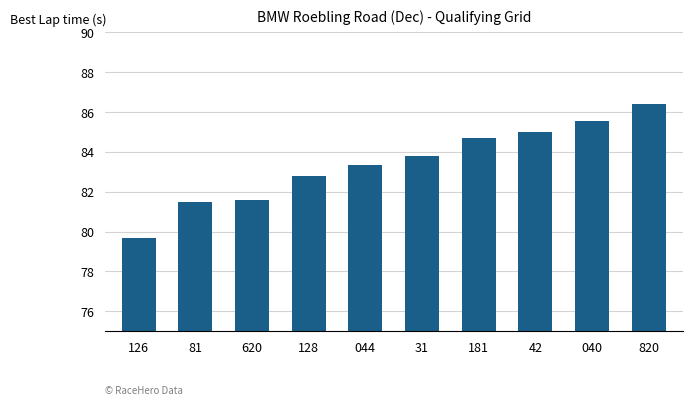

What is the difference between the values at 040 and 128?

2.8